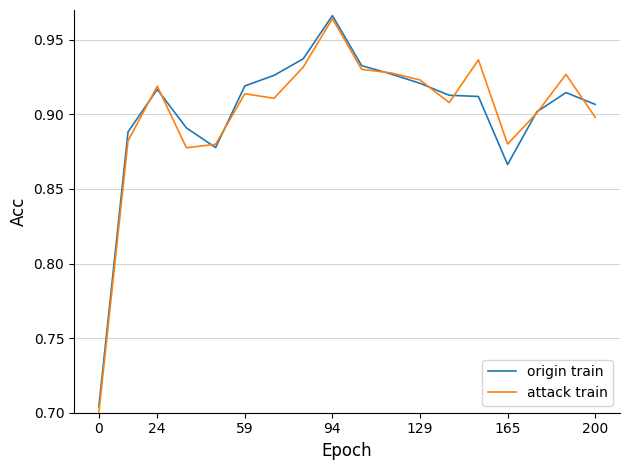

Which series has the widest spread of values?

attack train